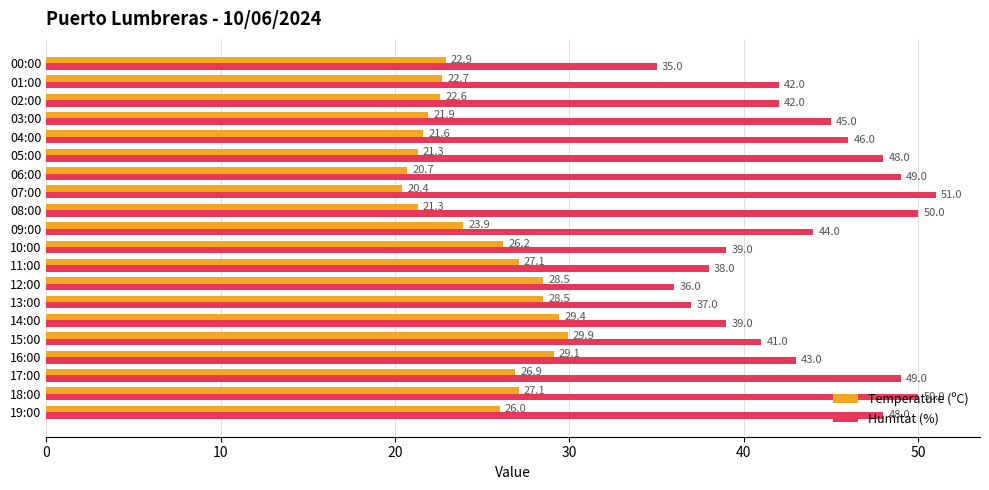

List the series in order of their overall mean, highest first.

Humitat (%), Temperature (ºC)